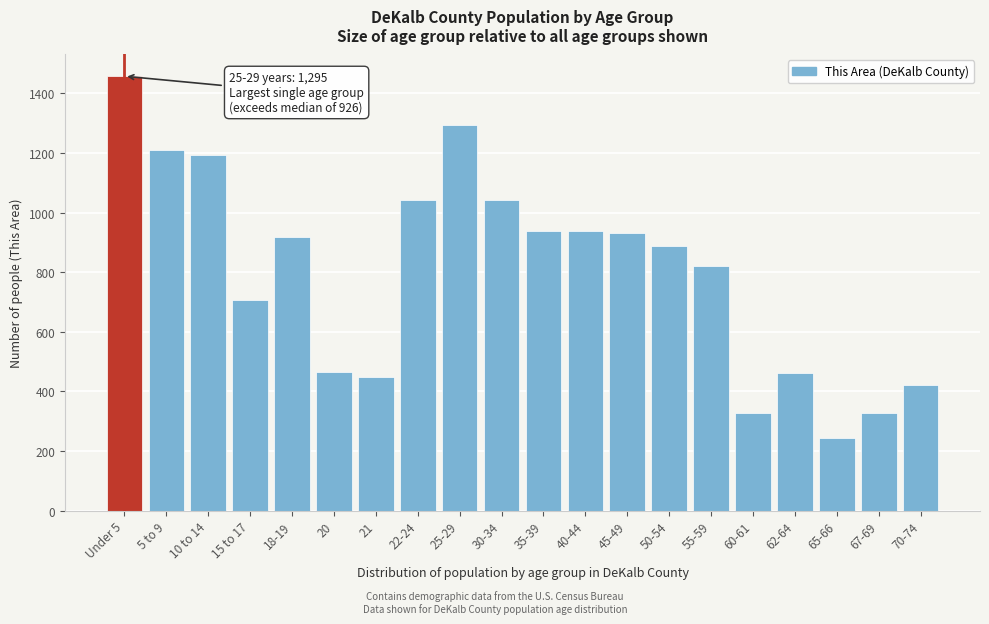

Which label corresponds to the largest value in the chart?

Under 5